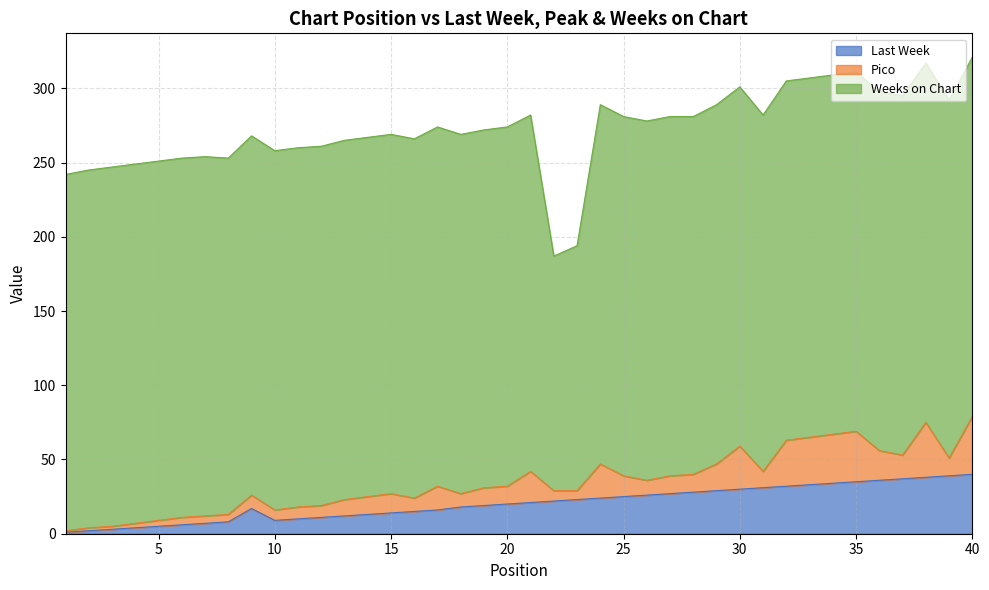

How many lines are shown in the chart?

3